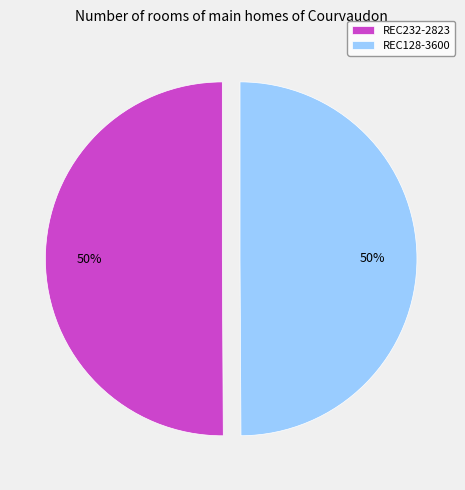

The REC232-2823 slice represents 60% of the pie. True or false?

False